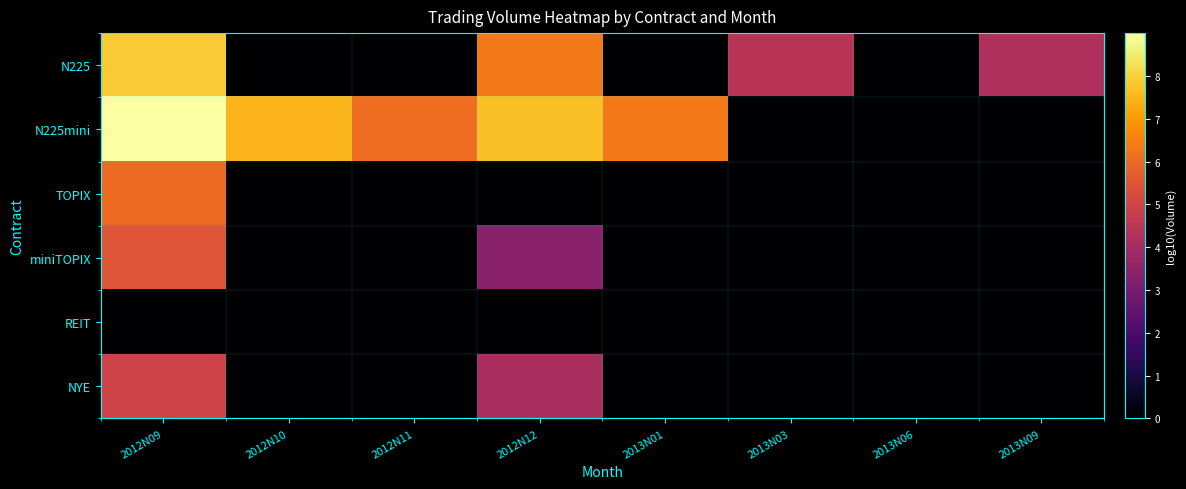

Which category has the highest value across all series?

2012N09